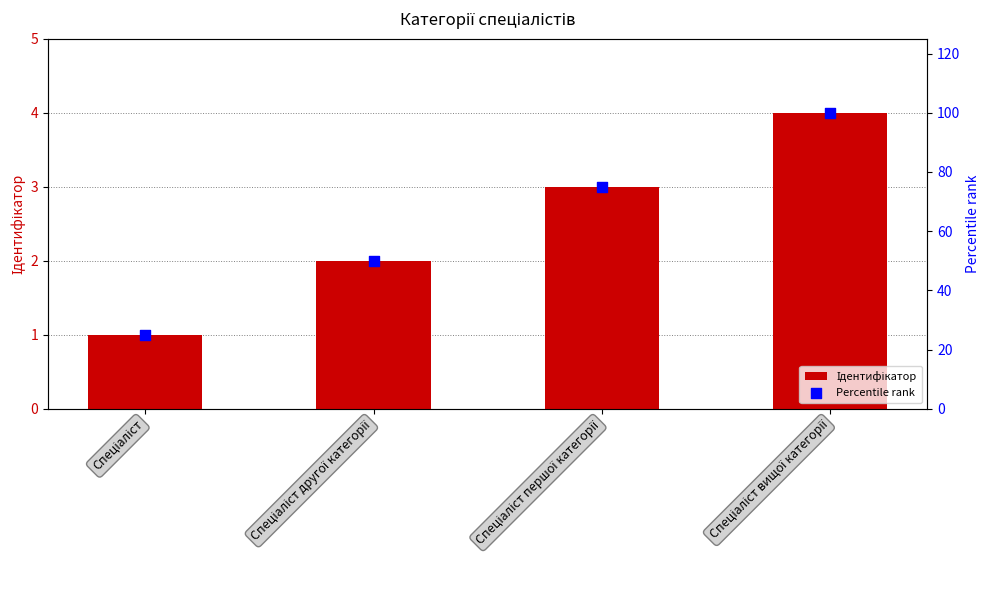

What are all the series names shown in the legend?

Ідентифікатор, Percentile rank